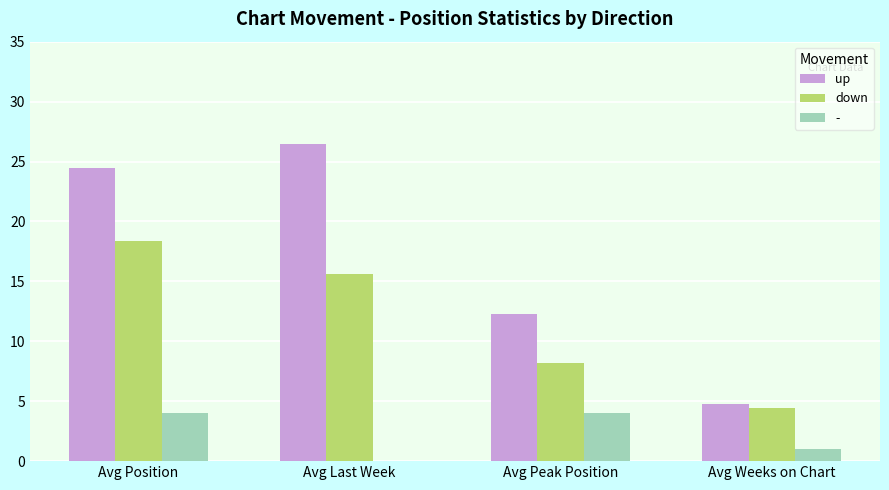

What is the approximate value of down at Avg Peak Position?

8.2